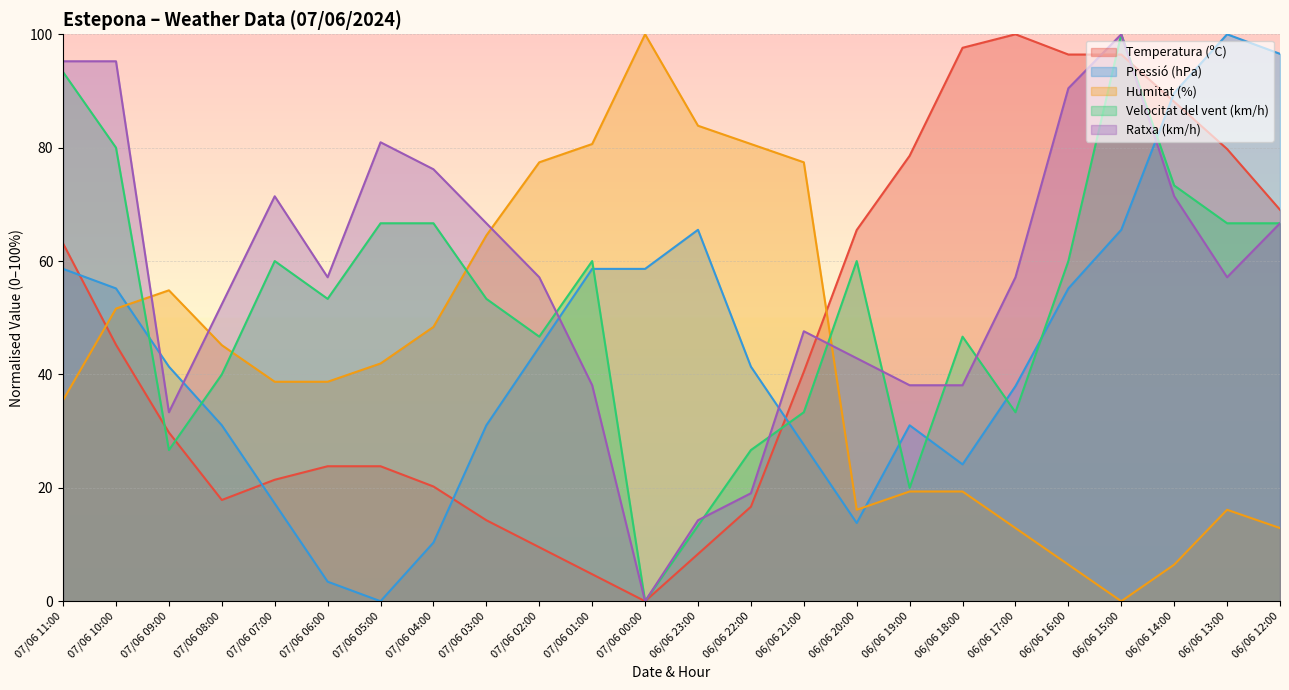

True or false: Pressió (hPa) has a value of 58.6 at 07/06 01:00.

True